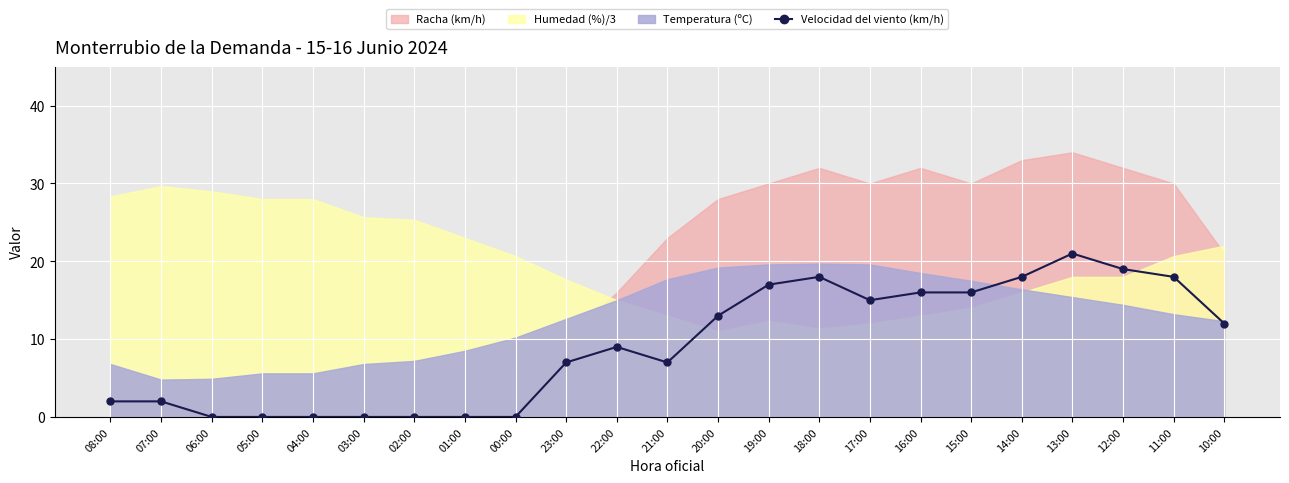

What is the label of the 15th point from the left?

18:00